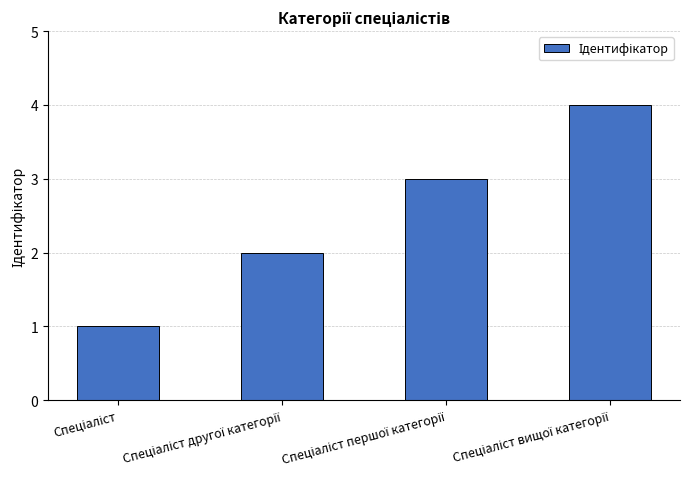

What is the maximum value shown in the chart?

4